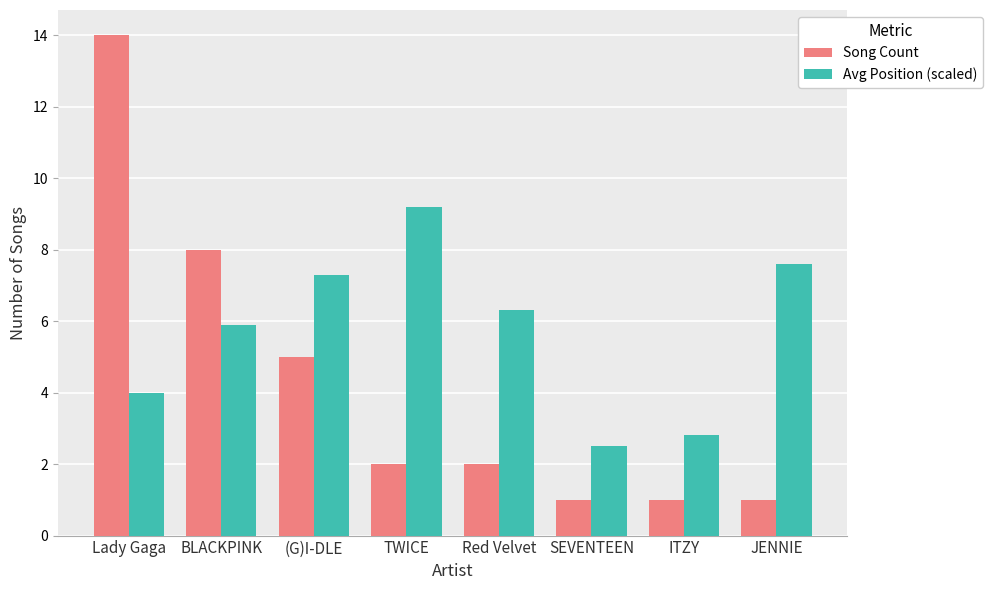

What is the value of the Avg Position (scaled) bar at the 6th from the left?

2.5